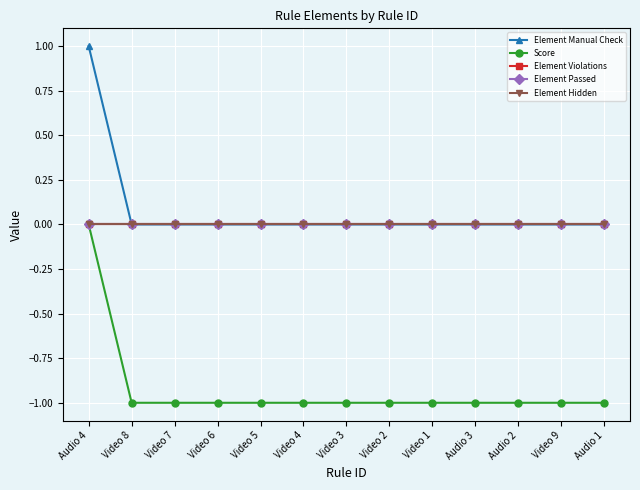

Reading right to left, transcribe all the data shown in this chart.

Element Manual Check: Audio 1=0	Video 9=0	Audio 2=0	Audio 3=0	Video 1=0	Video 2=0	Video 3=0	Video 4=0	Video 5=0	Video 6=0	Video 7=0	Video 8=0	Audio 4=1
Score: Audio 1=-1	Video 9=-1	Audio 2=-1	Audio 3=-1	Video 1=-1	Video 2=-1	Video 3=-1	Video 4=-1	Video 5=-1	Video 6=-1	Video 7=-1	Video 8=-1	Audio 4=0
Element Violations: Audio 1=0	Video 9=0	Audio 2=0	Audio 3=0	Video 1=0	Video 2=0	Video 3=0	Video 4=0	Video 5=0	Video 6=0	Video 7=0	Video 8=0	Audio 4=0
Element Passed: Audio 1=0	Video 9=0	Audio 2=0	Audio 3=0	Video 1=0	Video 2=0	Video 3=0	Video 4=0	Video 5=0	Video 6=0	Video 7=0	Video 8=0	Audio 4=0
Element Hidden: Audio 1=0	Video 9=0	Audio 2=0	Audio 3=0	Video 1=0	Video 2=0	Video 3=0	Video 4=0	Video 5=0	Video 6=0	Video 7=0	Video 8=0	Audio 4=0